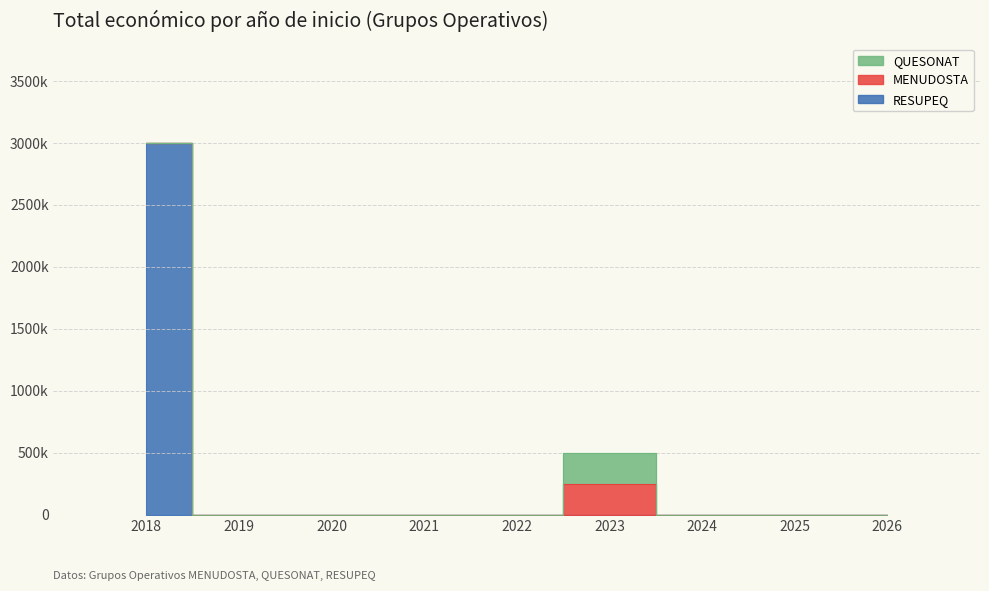

Is this an area chart (filled region under the line)?

No